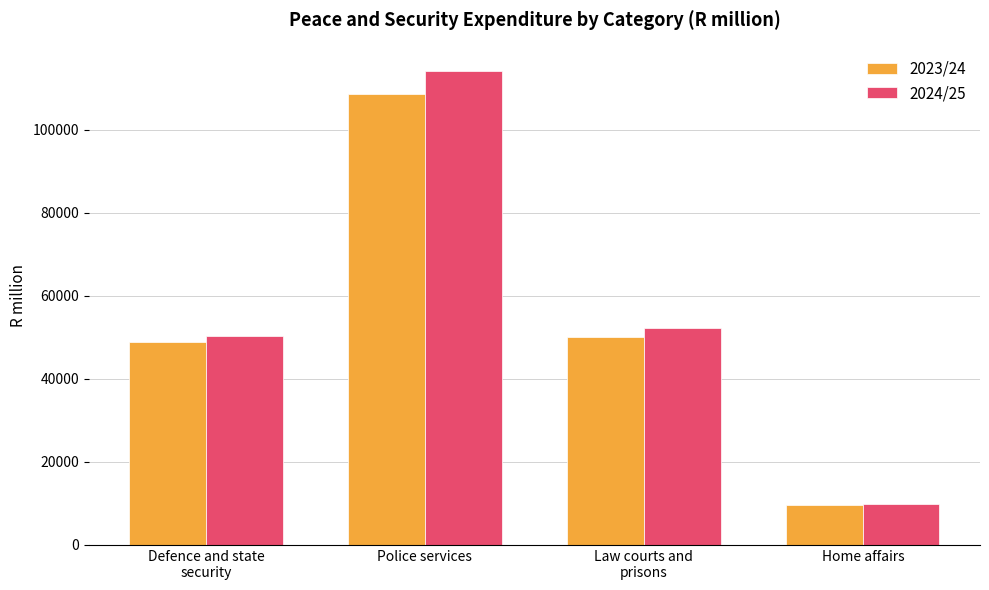

True or false: 2024/25 has a value of 52296.0 at Law courts and
prisons.

True